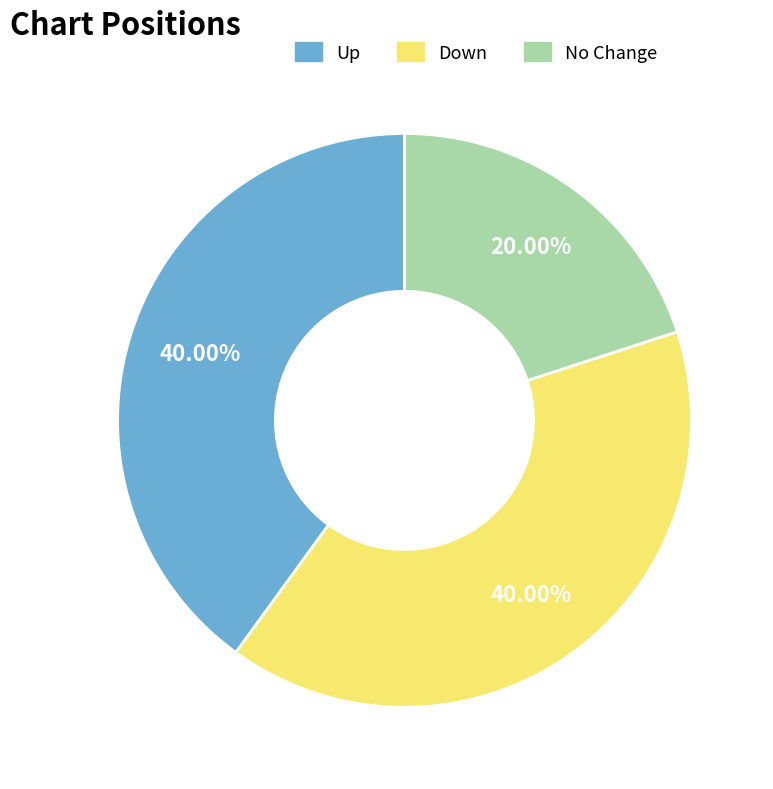

To the nearest percent, what is the average slice percentage?

33%